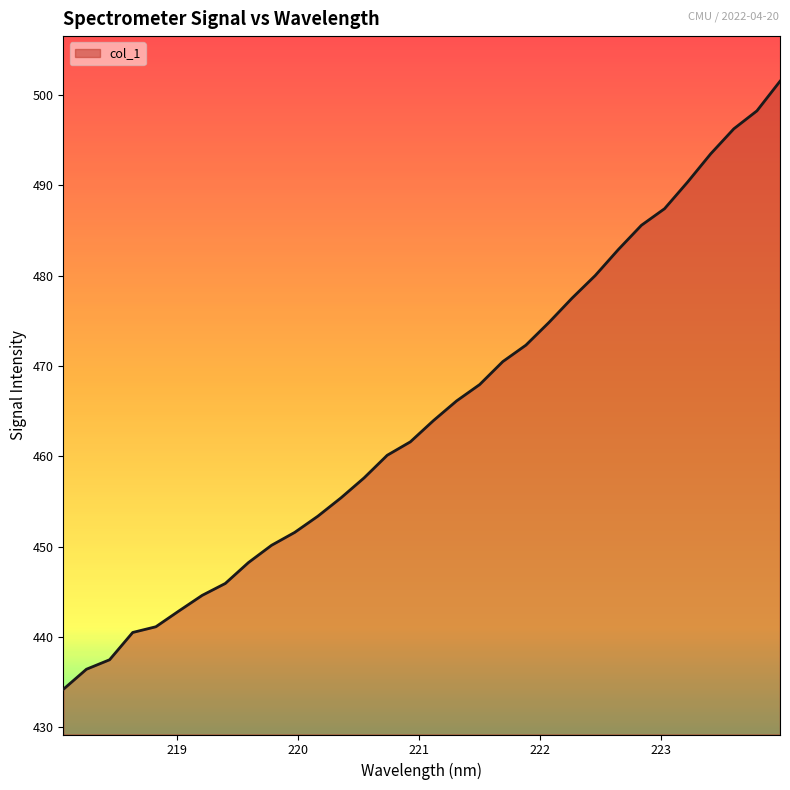

Count the number of values greater than 463.

16